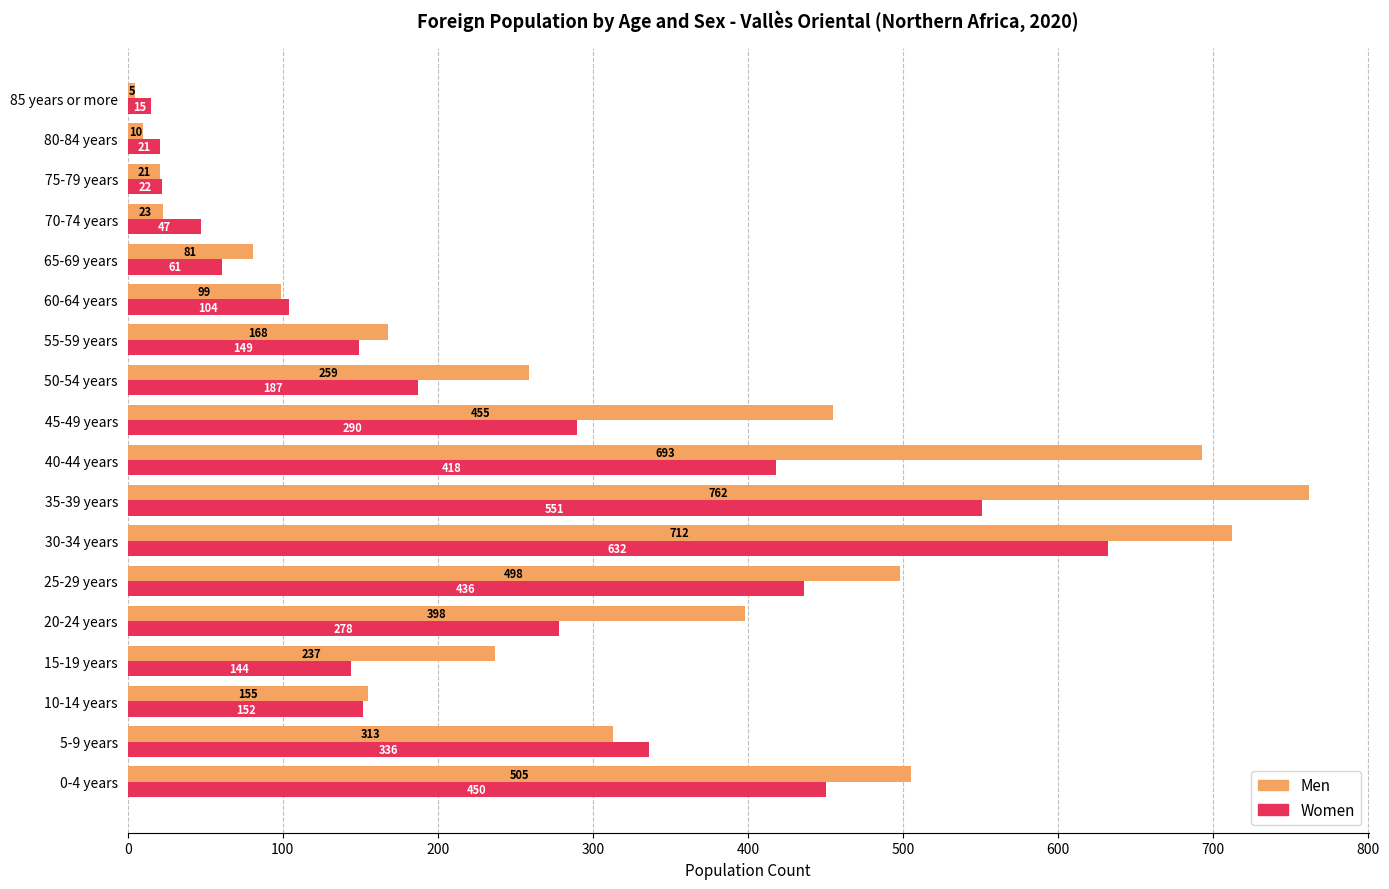

List the series in order of their peak value, highest first.

Men, Women